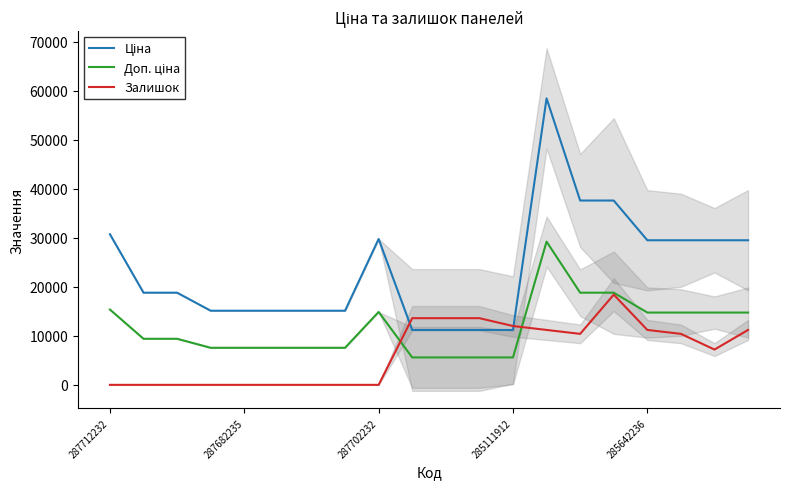

Reading right to left, what are all the values shown in this chart?

Ціна: 29491.5	29491.5	29491.5	29491.5	37593.6	37593.6	58426.5	11188.2	11188.2	11188.2	11188.2	29747.2	15120.0	15120.0	15120.0	15120.0	15120.0	18796.8	18796.8	30717.1
Доп. ціна: 14745.7	14745.7	14745.7	14745.7	18796.8	18796.8	29213.3	5594.1	5594.1	5594.1	5594.1	14873.6	7560.0	7560.0	7560.0	7560.0	7560.0	9398.4	9398.4	15358.6
Залишок: 11200.0	7200.0	10400.0	11200.0	18400.0	10400.0	11200.0	12000.0	13600.0	13600.0	13600.0	0.0	0.0	0.0	0.0	0.0	0.0	0.0	0.0	0.0